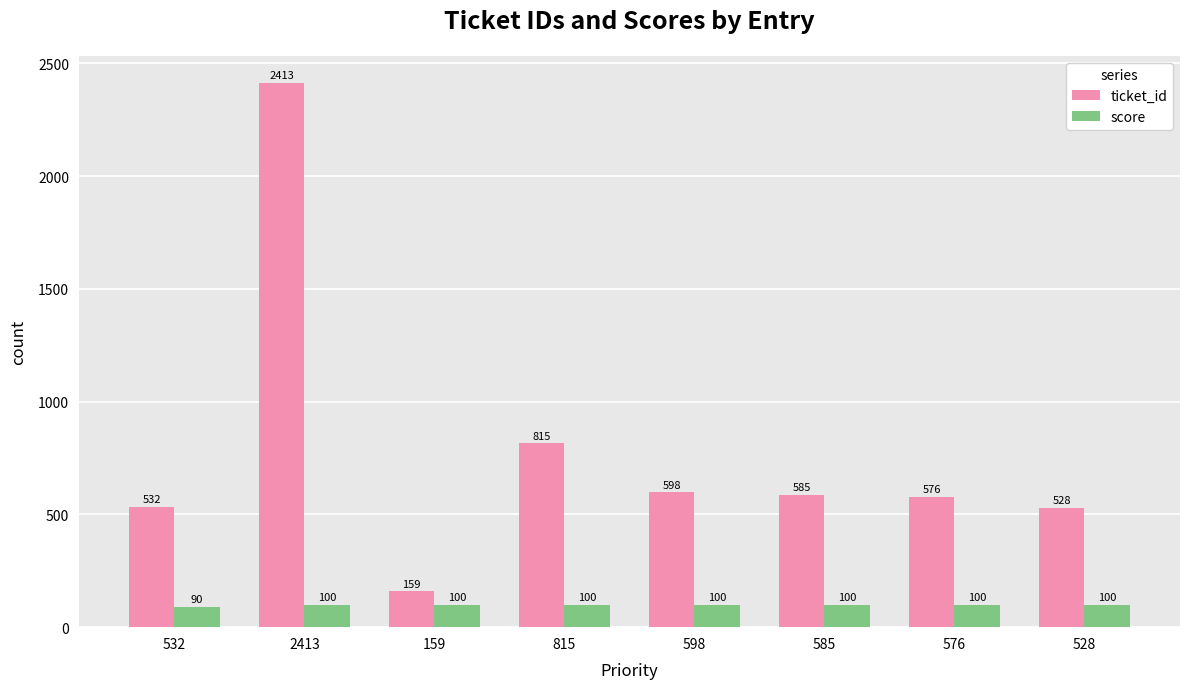

At which label does ticket_id first exceed 585?

2413